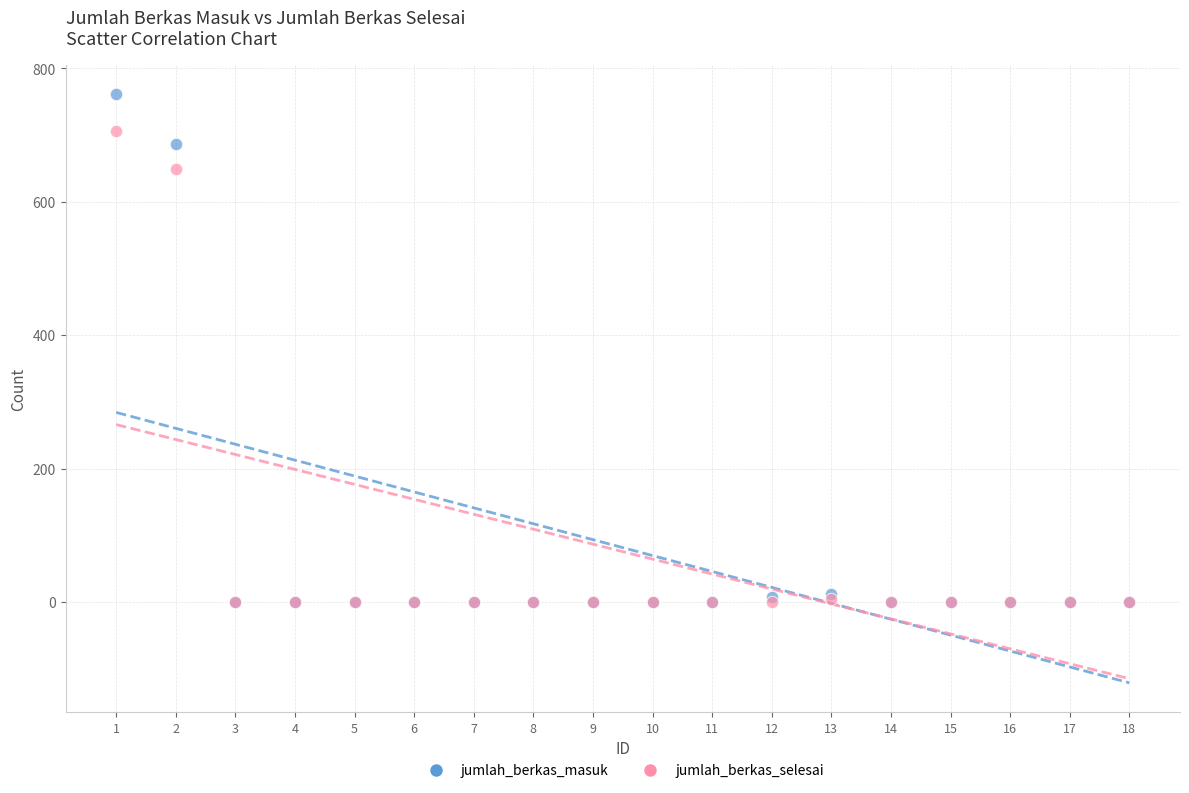

Across all series, what Y value is closest to 380?

649